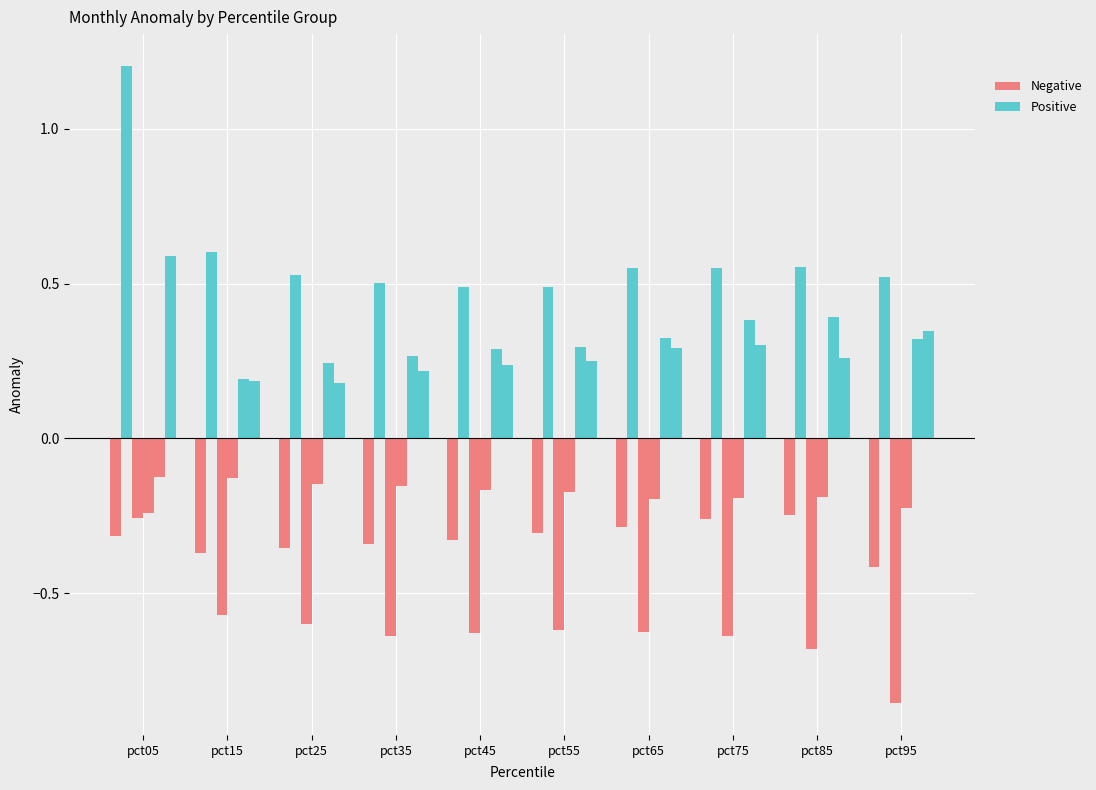

Count the number of data series in this chart.

6